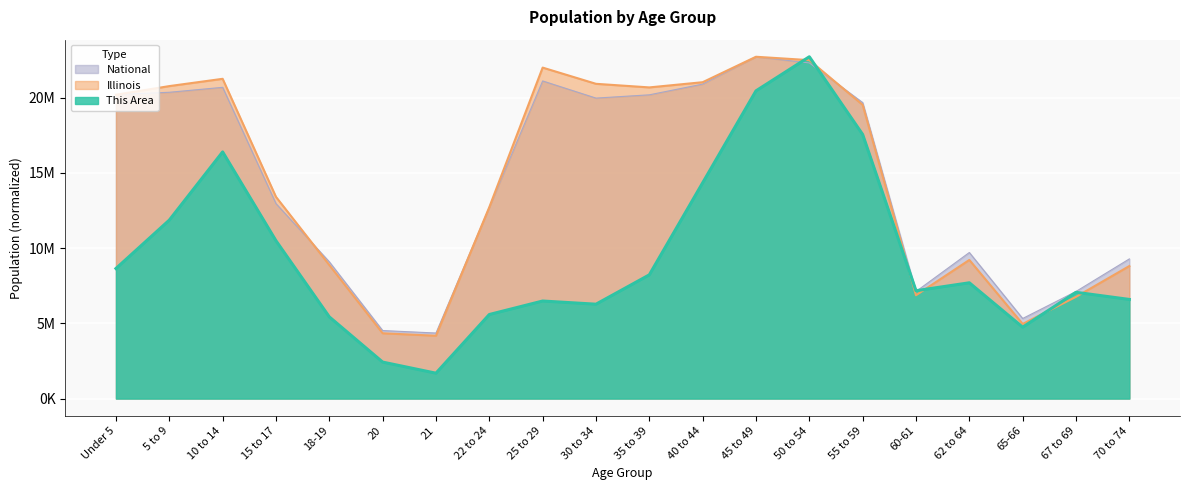

What is the spread (max minus min) of values at 67 to 69?

356848.9